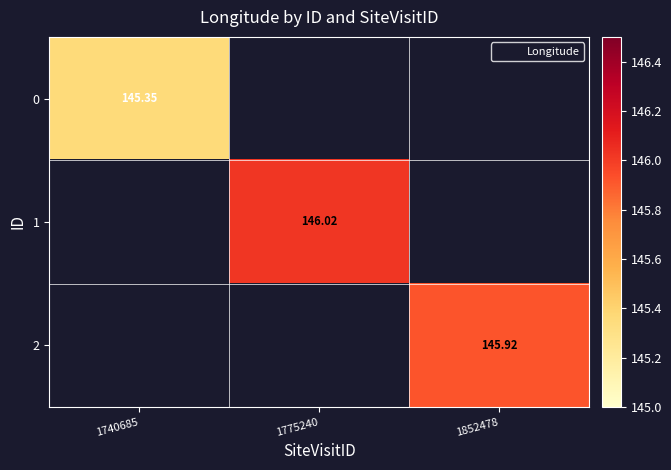

Is it true that 2 equals 36.0 at 1852478?

False